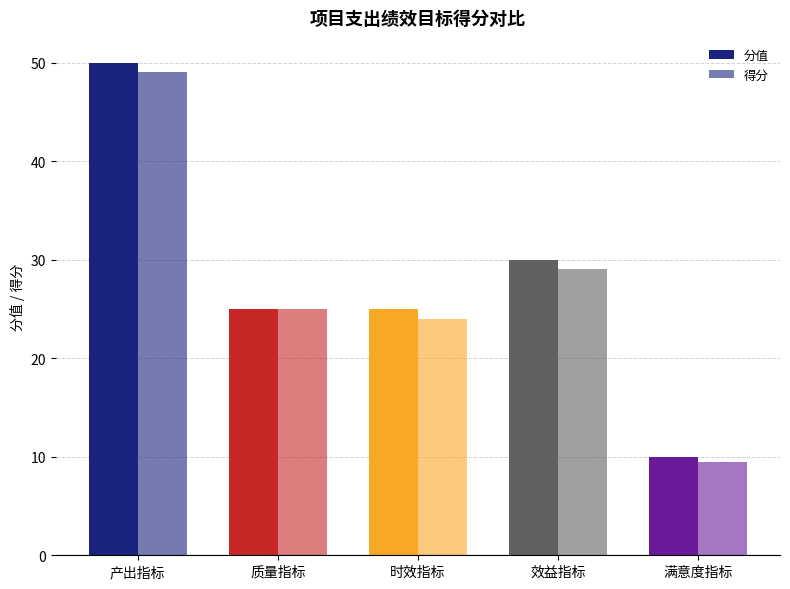

At how many categories does at least one series exceed 27?

2